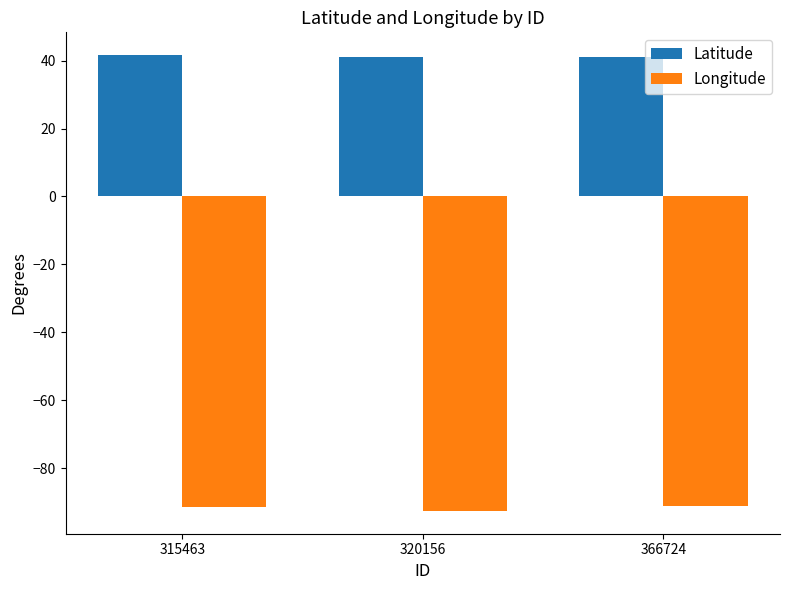

What is the spread (max minus min) of values at 320156?

133.8